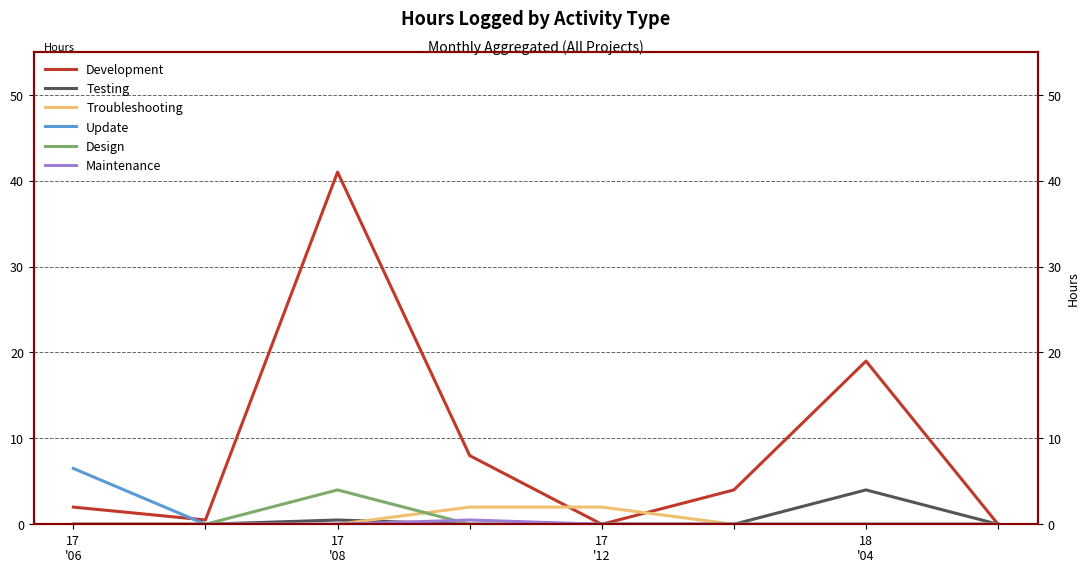

True or false: Design has more than 1 interior local peaks.

False